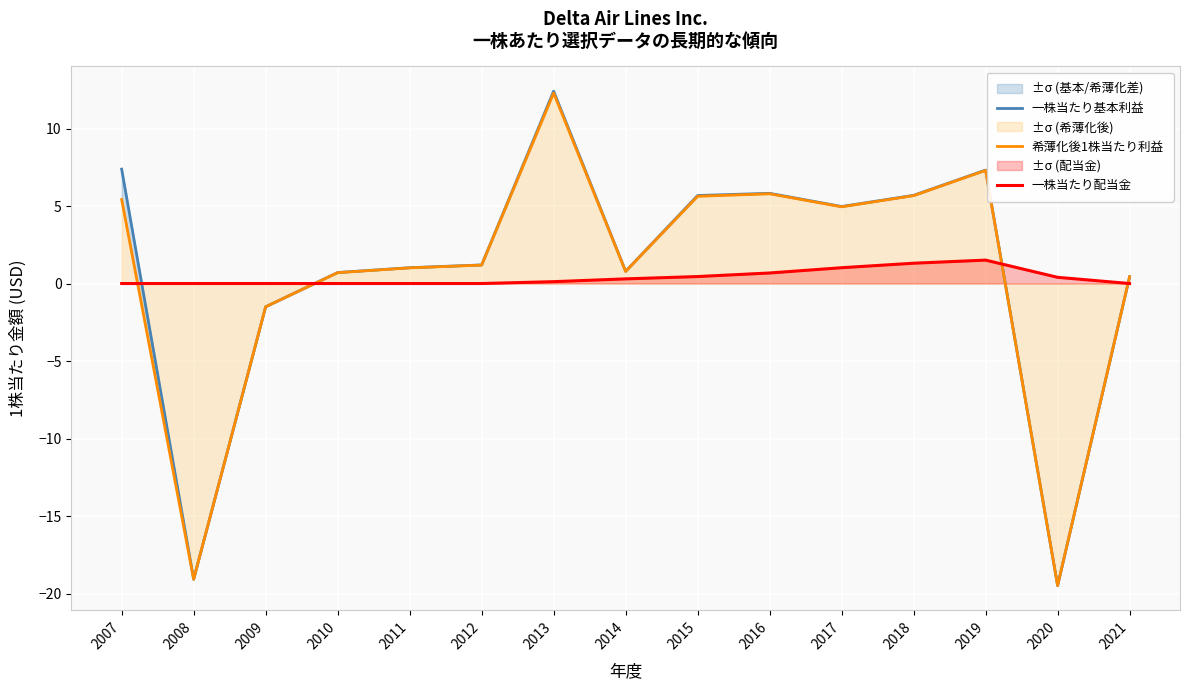

Is this an area chart (filled region under the line)?

No